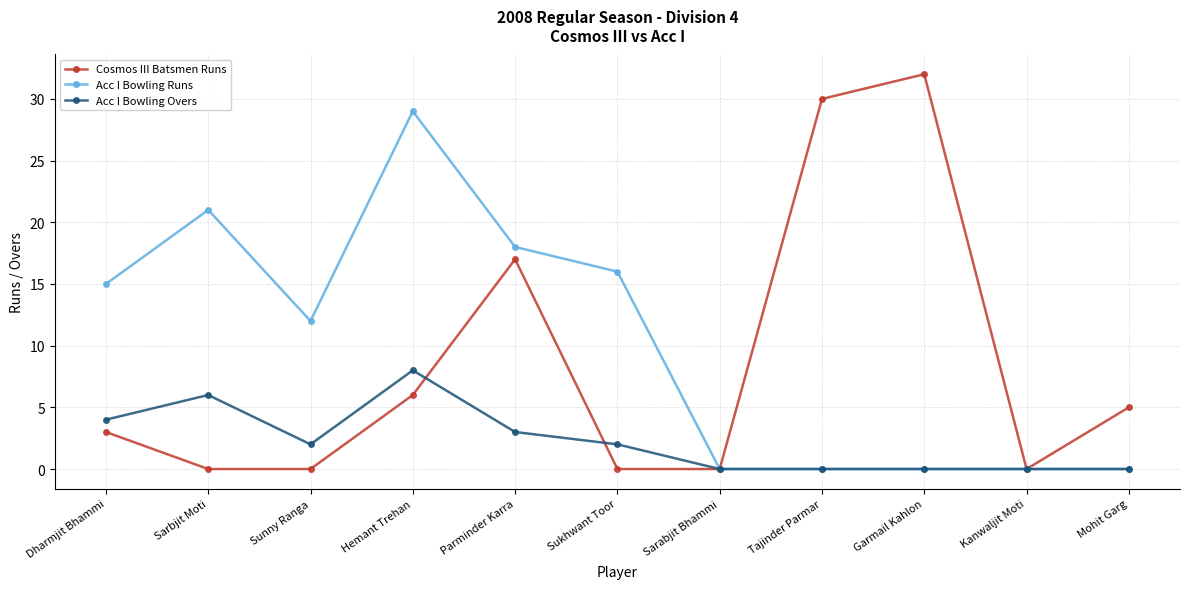

Which series has the largest range (max minus min)?

Cosmos III Batsmen Runs